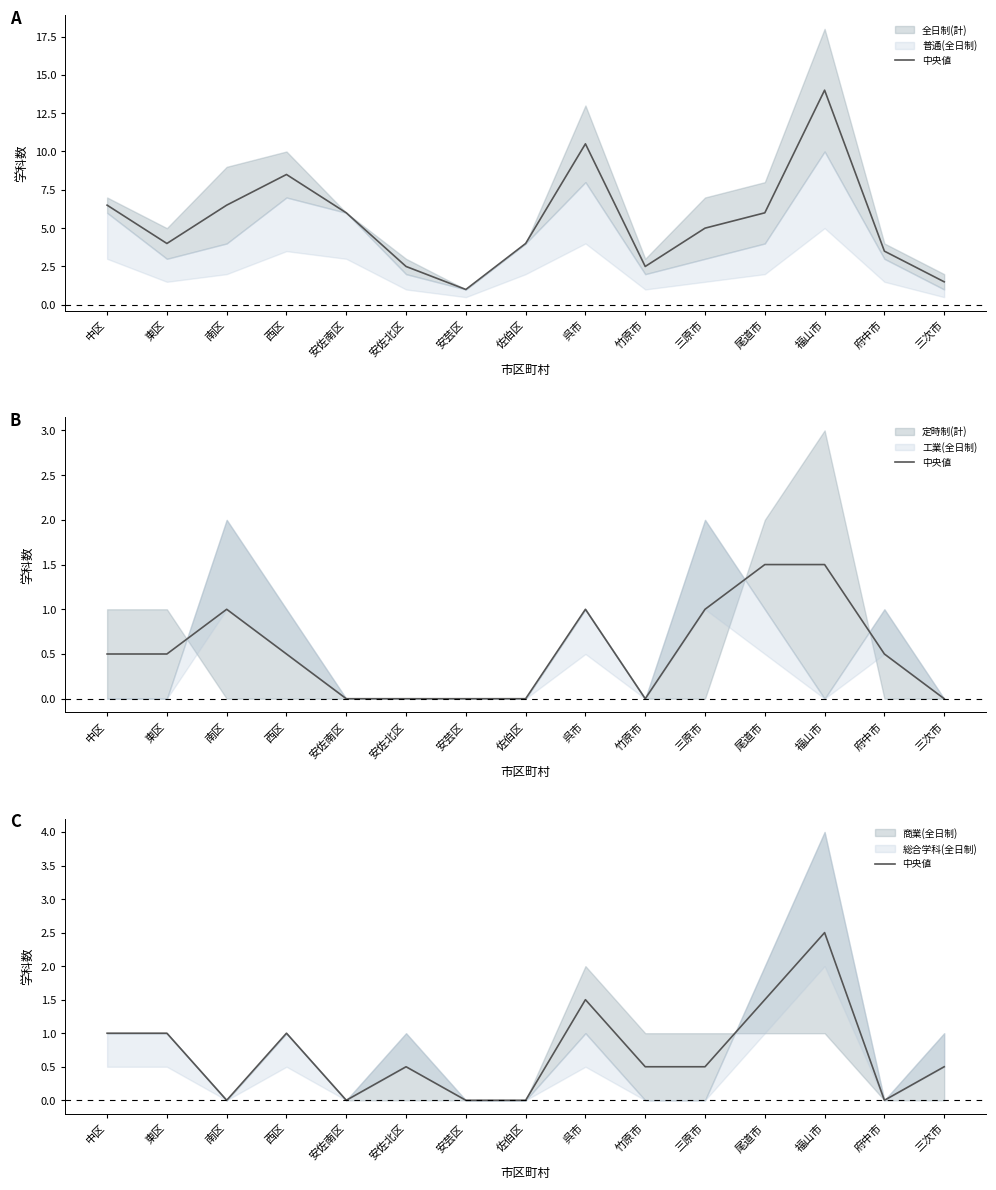

What is the sum of all values?

10.5